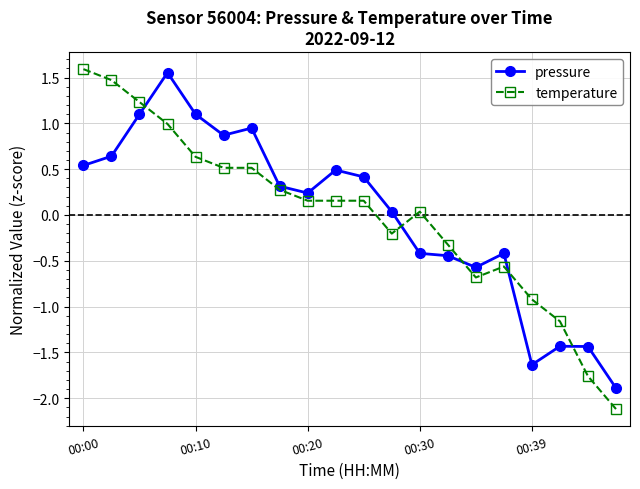

How many categories are shown in the chart?

20